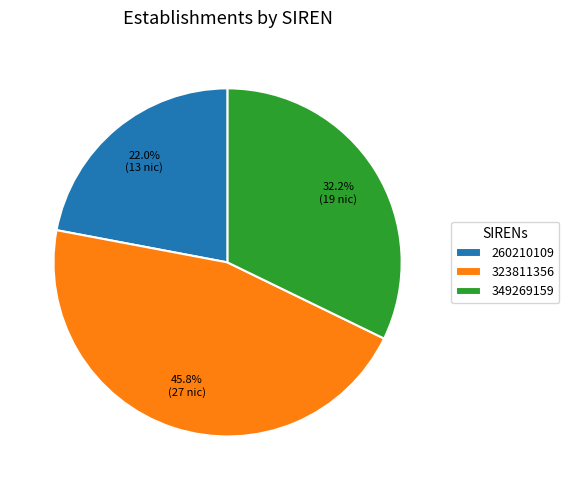

How many slices are in this pie chart?

3